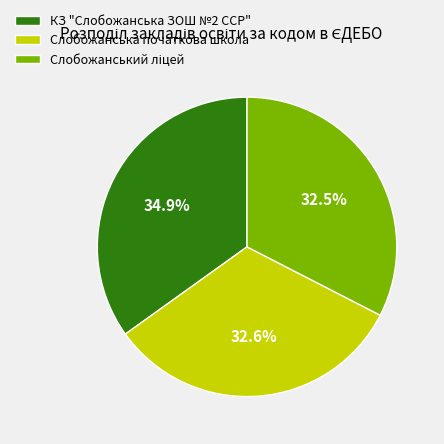

What percentage do КЗ "Cлобожанська ЗОШ №2 CСР" and Cлобожанська початкова школа together represent?

67.5%